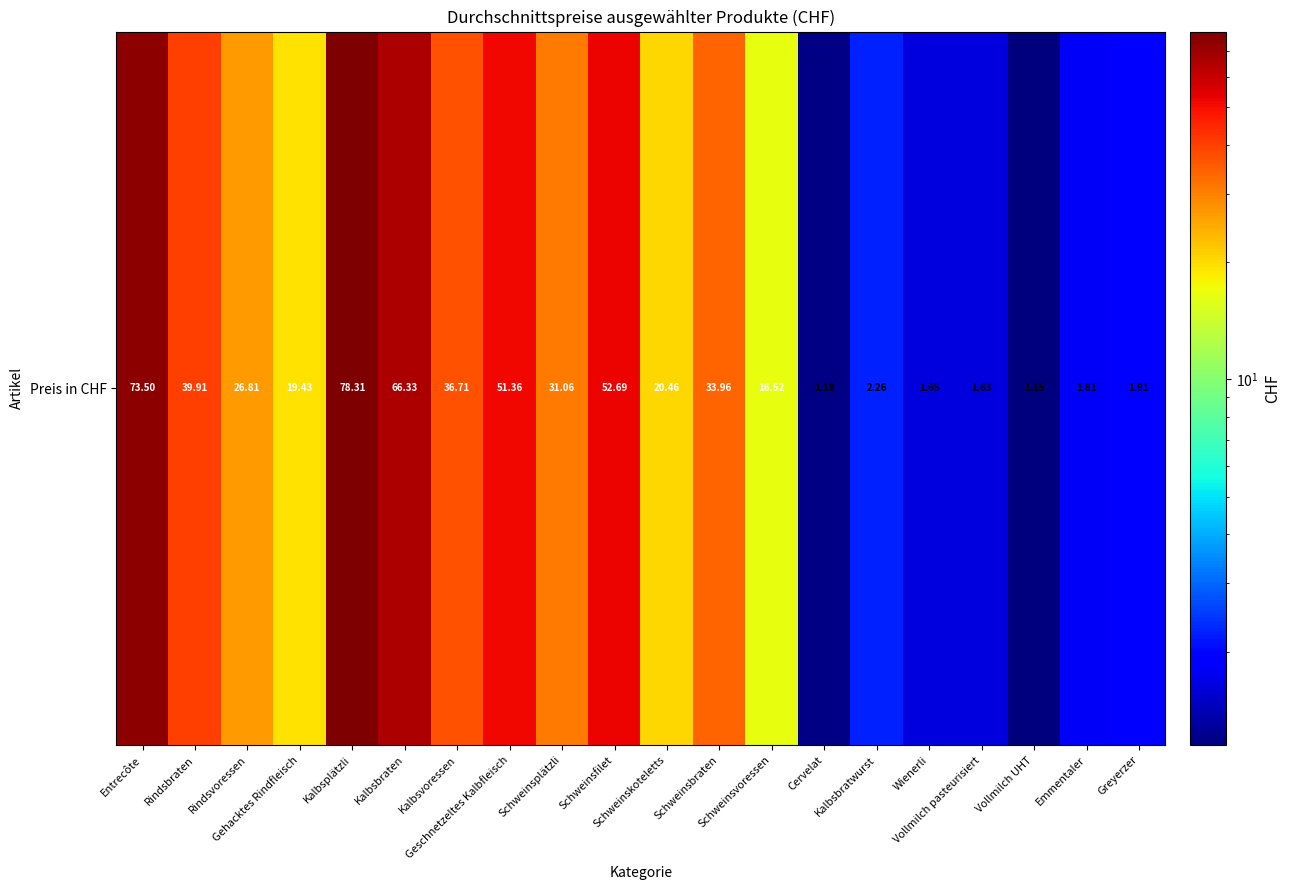

The value at Entrecôte is 73.5. True or false?

True